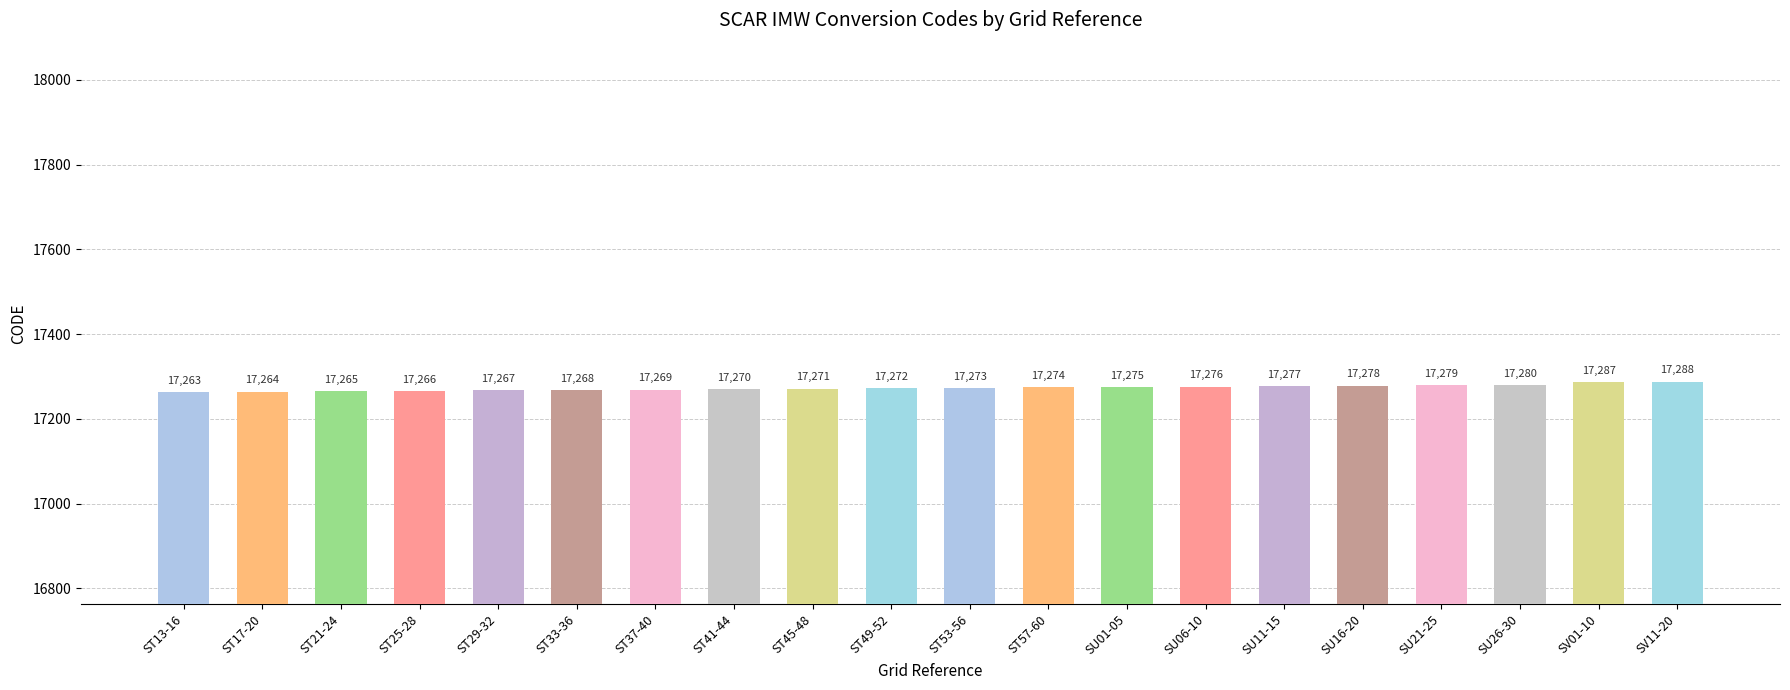

The value at ST57-60 is 7486. True or false?

False